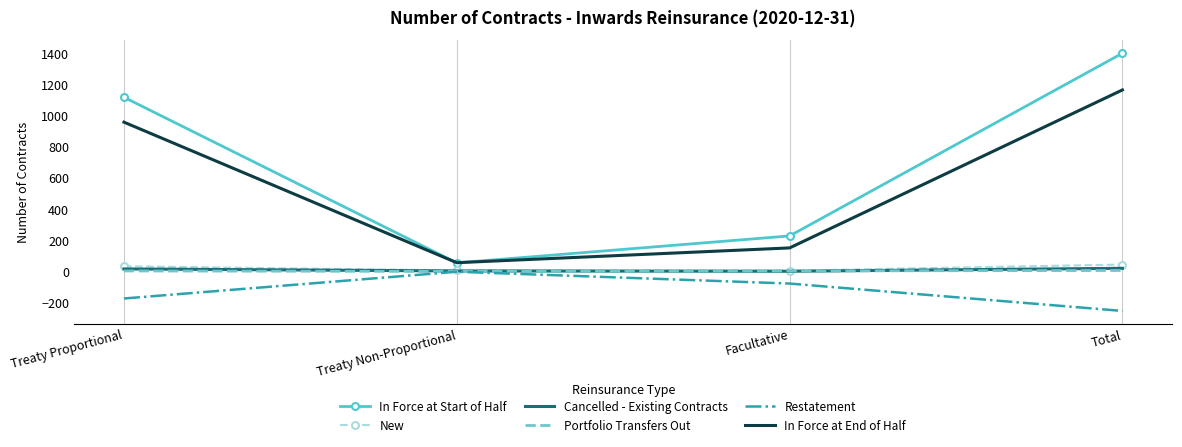

At how many categories does at least one series exceed 290?

2